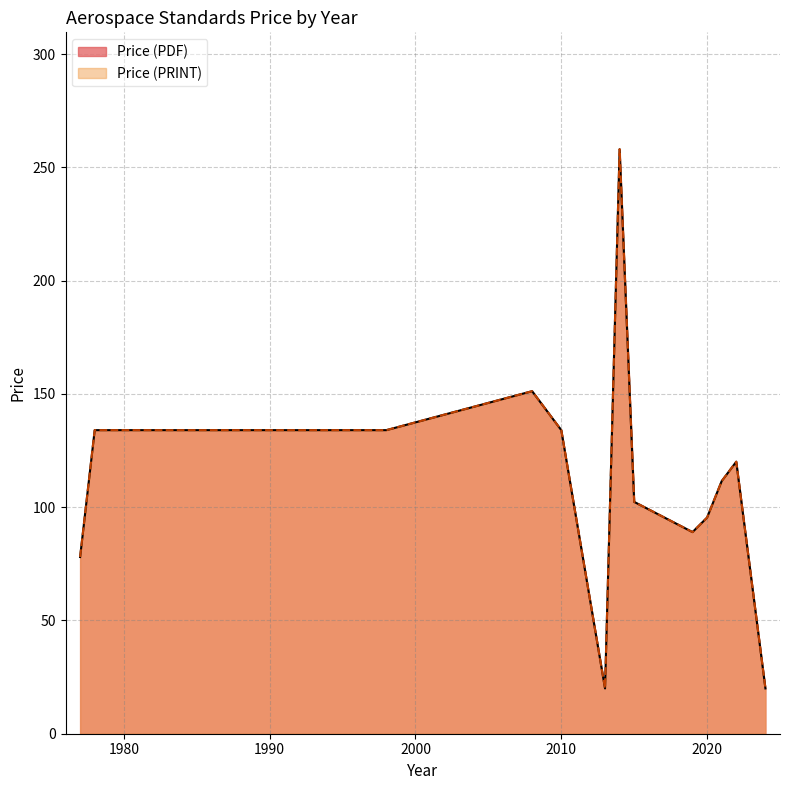

Count the number of categories in the chart.

26